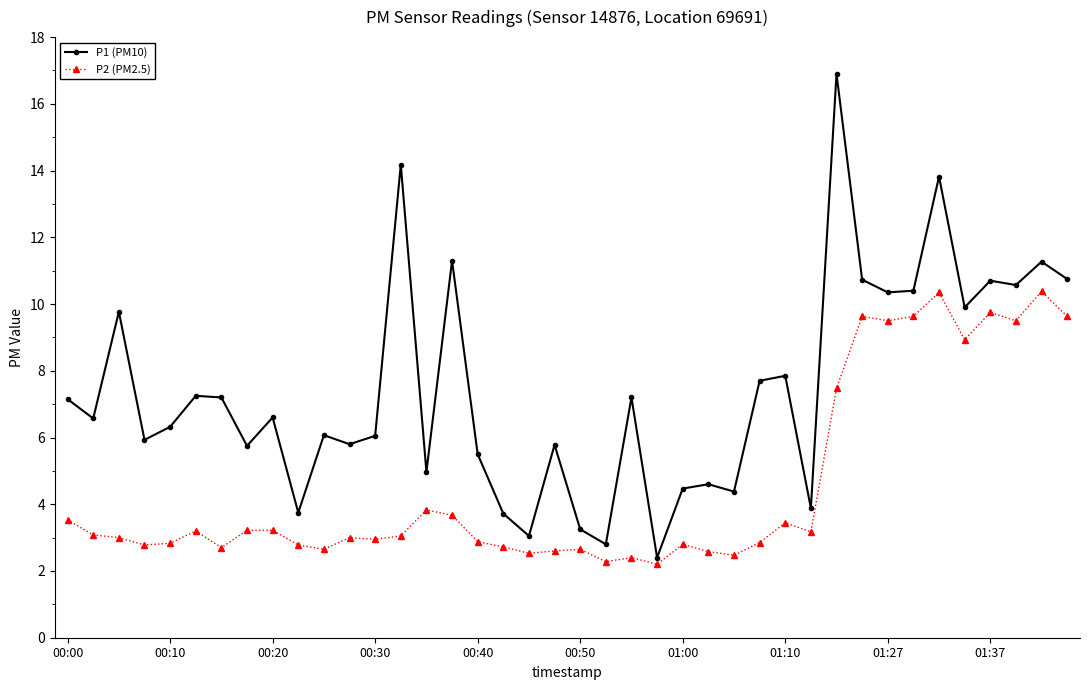

What is the value of the P1 (PM10) point at the 4th from the left?

5.9